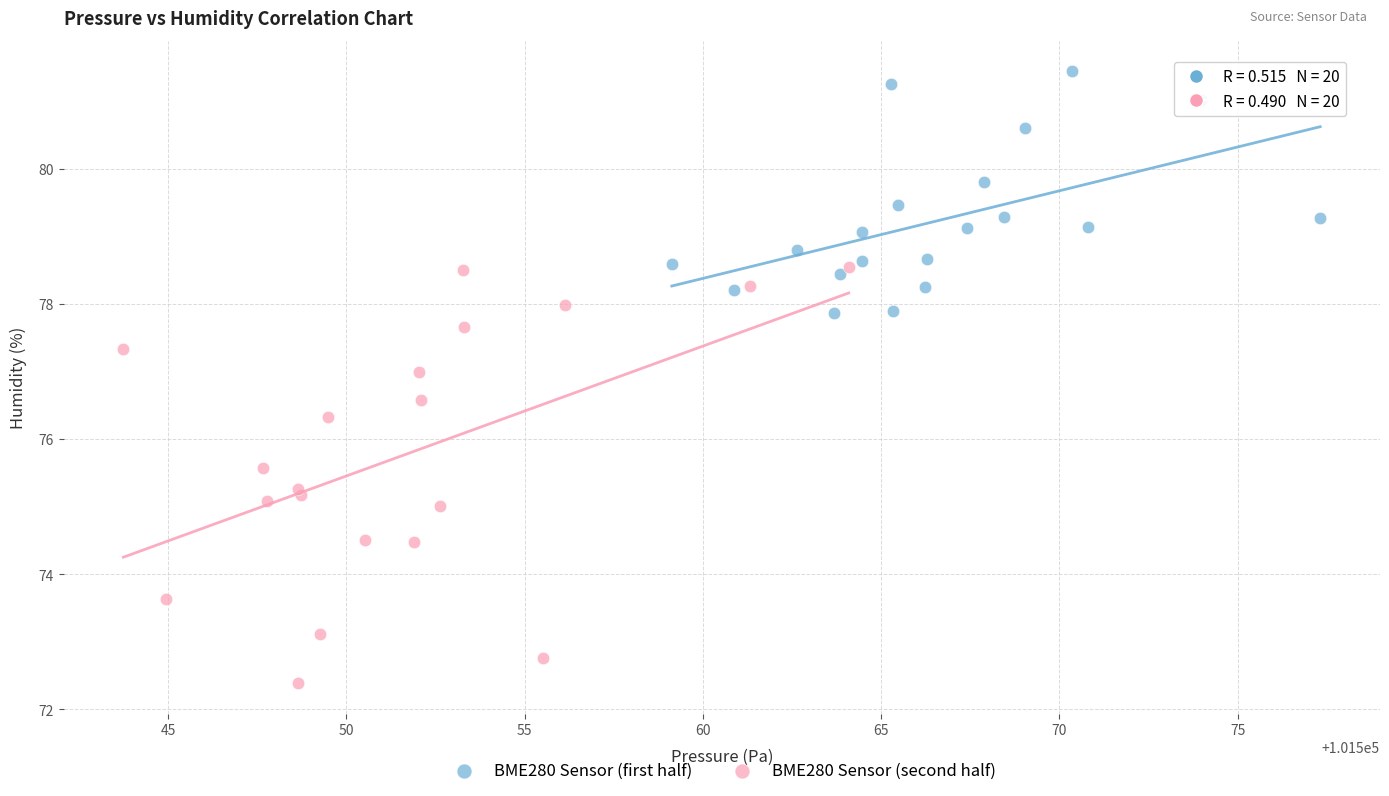

Which series reaches the minimum Y coordinate?

BME280 Sensor (second half)